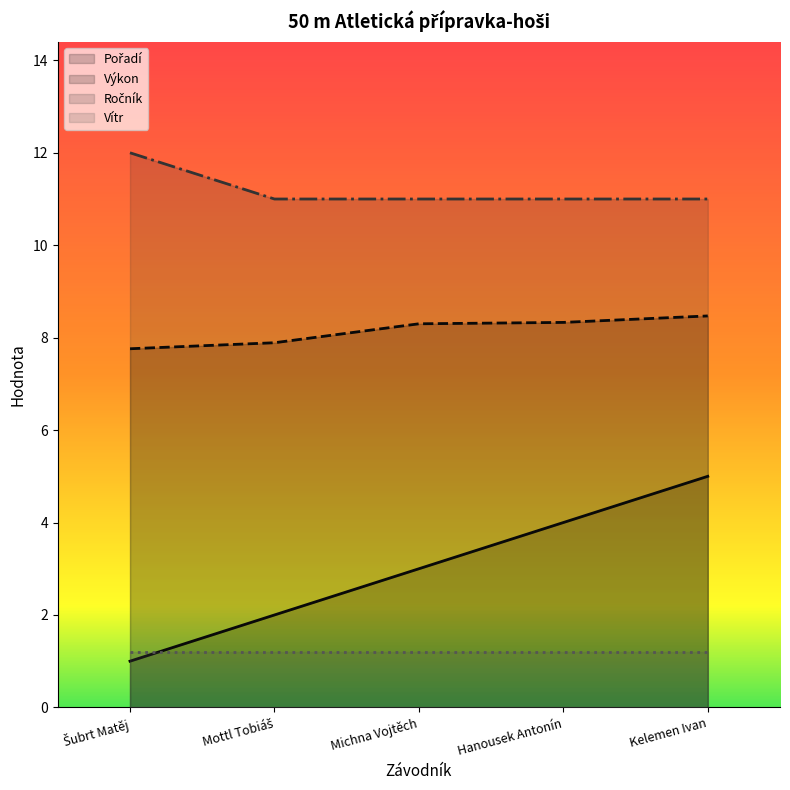

What is the sum of all Výkon values?

40.8